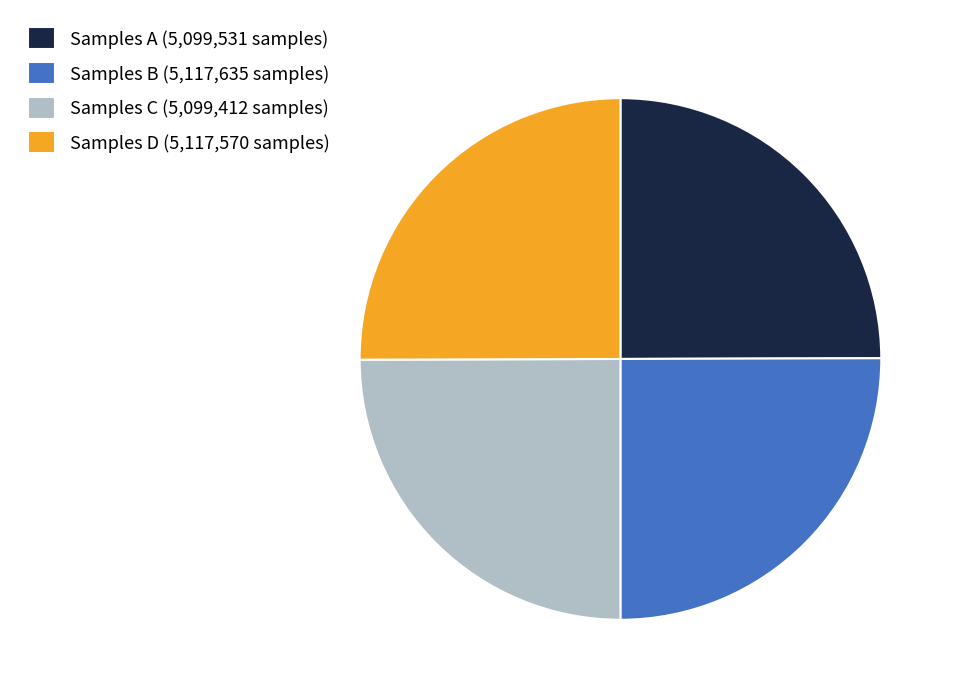

Is there any slice that represents more than half of the pie?

No